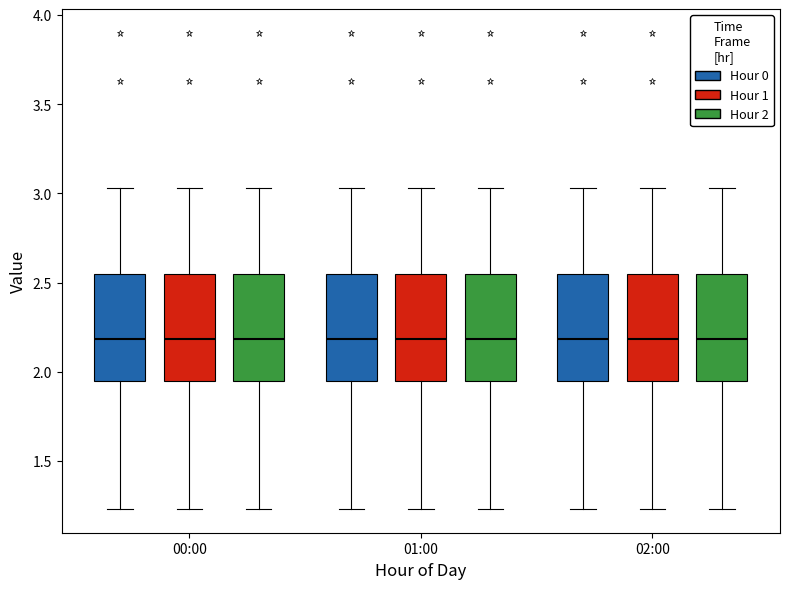

Reading left to right, read every box against the y-axis: the position of its median line, the range the box covers, and the ends of its whiskers. The values are not printed on the chart, so give them approximately, as read against the axis.

00:00 (Hour 0): median 2.20, box 1.95 to 2.55, whiskers 1.25 to 3.05
00:00 (Hour 1): median 2.20, box 1.95 to 2.55, whiskers 1.25 to 3.05
00:00 (Hour 2): median 2.20, box 1.95 to 2.55, whiskers 1.25 to 3.05
01:00 (Hour 0): median 2.20, box 1.95 to 2.55, whiskers 1.25 to 3.05
01:00 (Hour 1): median 2.20, box 1.95 to 2.55, whiskers 1.25 to 3.05
01:00 (Hour 2): median 2.20, box 1.95 to 2.55, whiskers 1.25 to 3.05
02:00 (Hour 0): median 2.20, box 1.95 to 2.55, whiskers 1.25 to 3.05
02:00 (Hour 1): median 2.20, box 1.95 to 2.55, whiskers 1.25 to 3.05
02:00 (Hour 2): median 2.20, box 1.95 to 2.55, whiskers 1.25 to 3.05